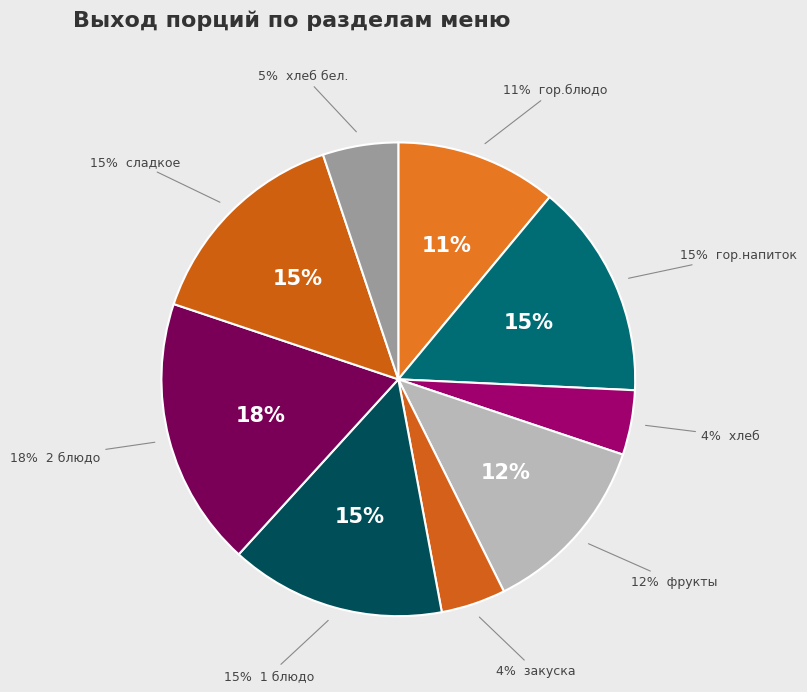

Is there any slice that represents more than half of the pie?

No